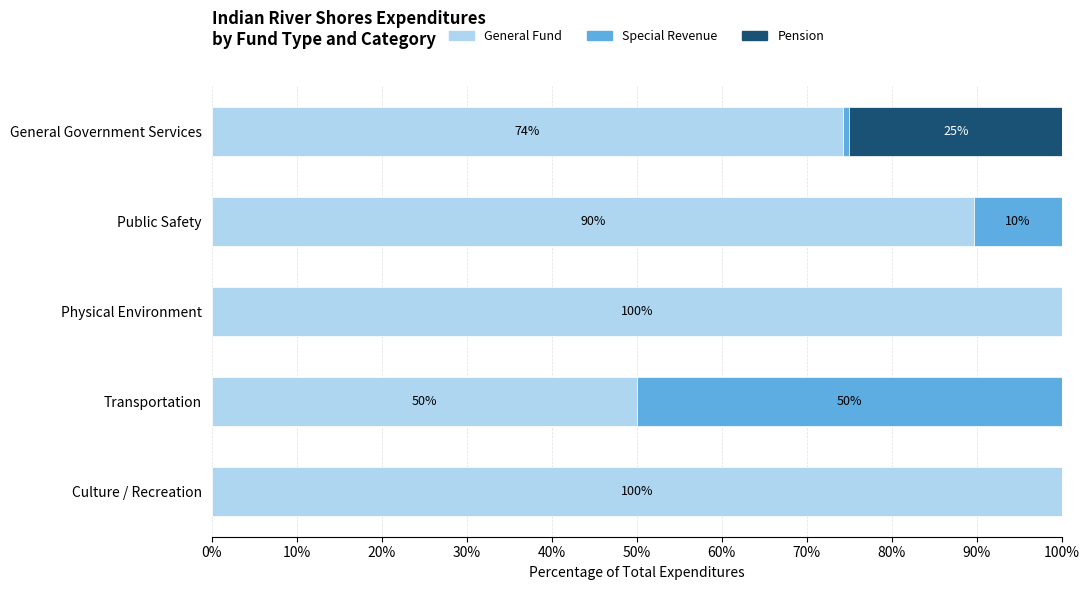

What is the total value across all series at Public Safety?

100.0